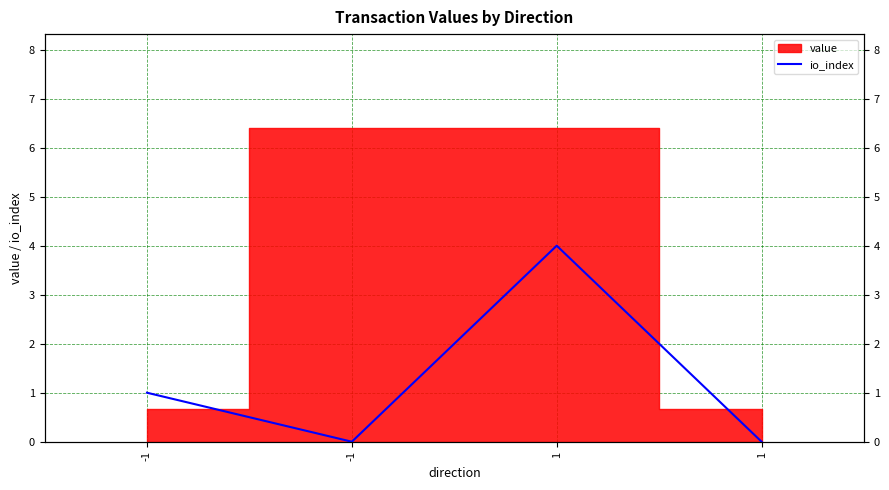

Rank the categories by value from lowest to highest.

-1, 1, -1, 1